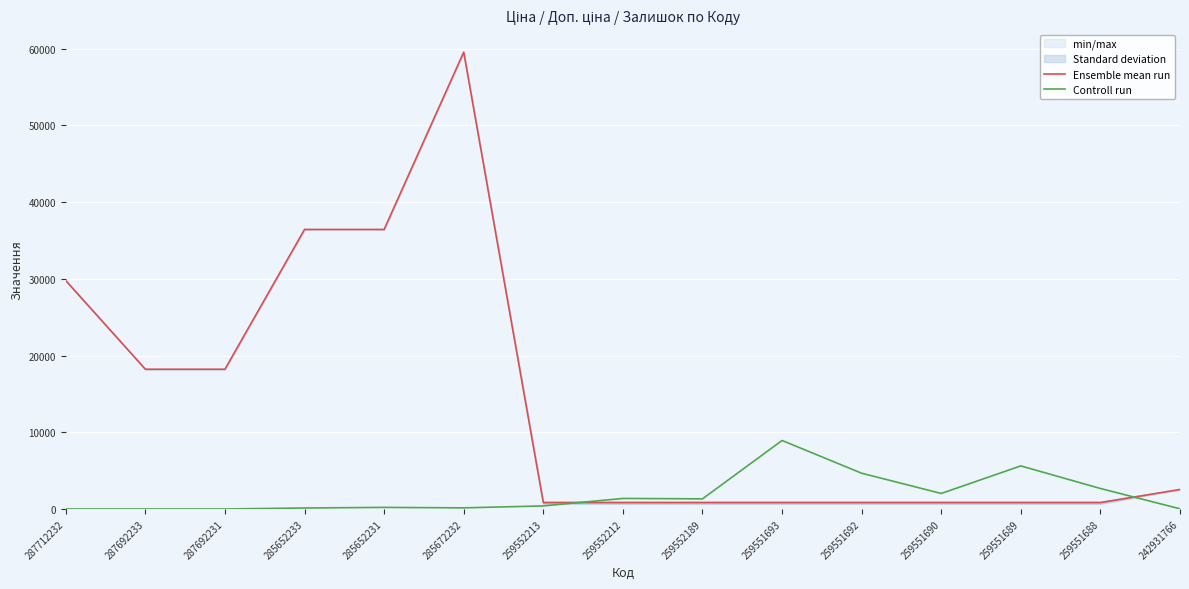

Does the chart display data point markers on the line(s)?

No